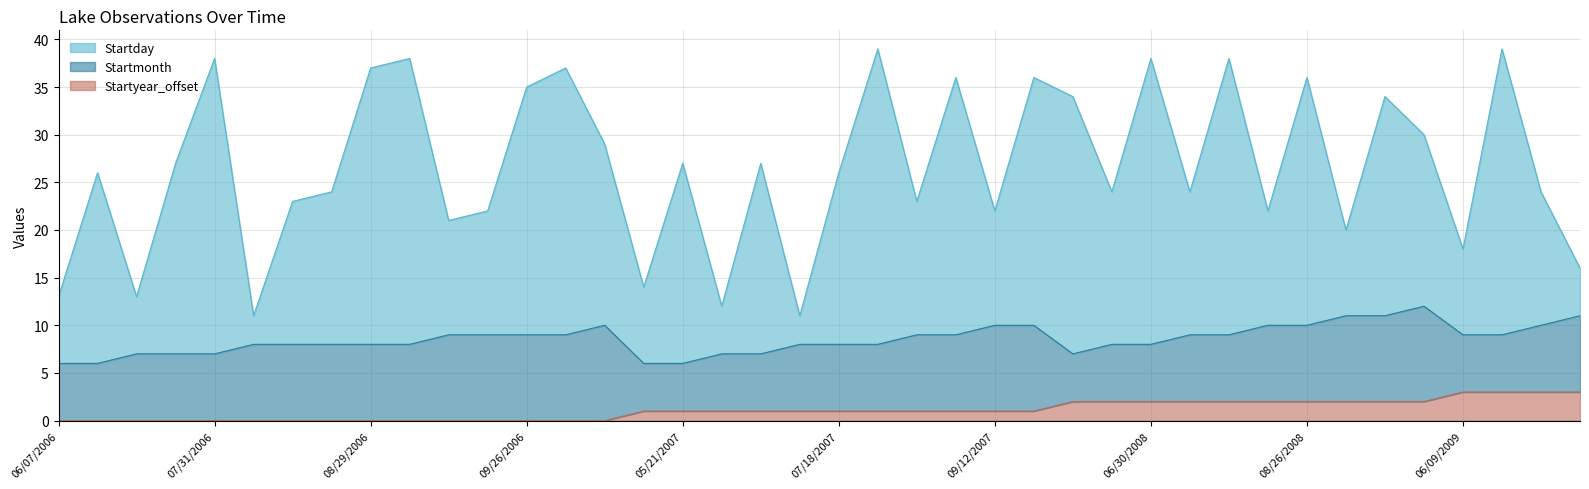

Which category has the highest value in the Startday series?

07/31/2007